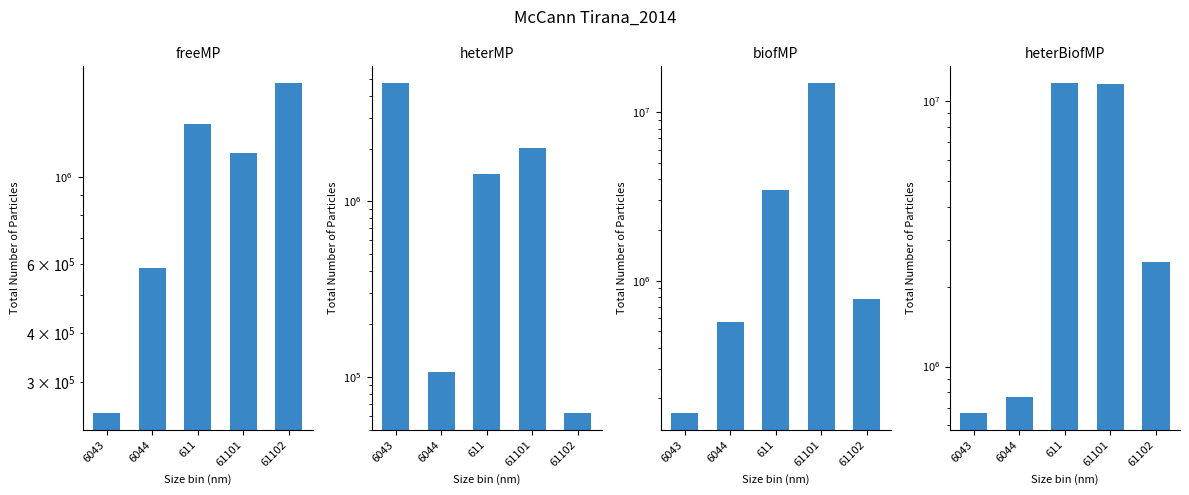

What is the difference between the heterBiofMP values at 61102 and 6043?

1817410.8